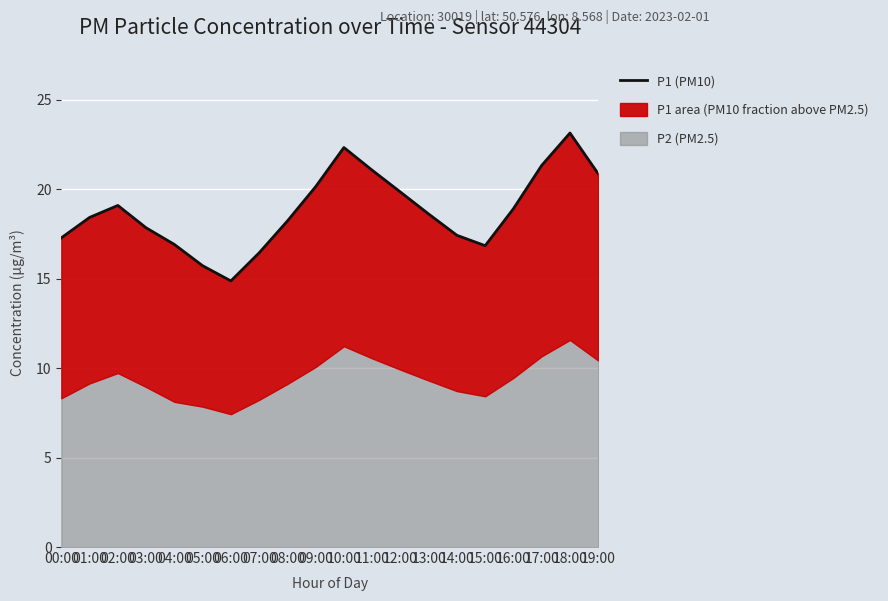

Where does the data first go above 18?

01:00